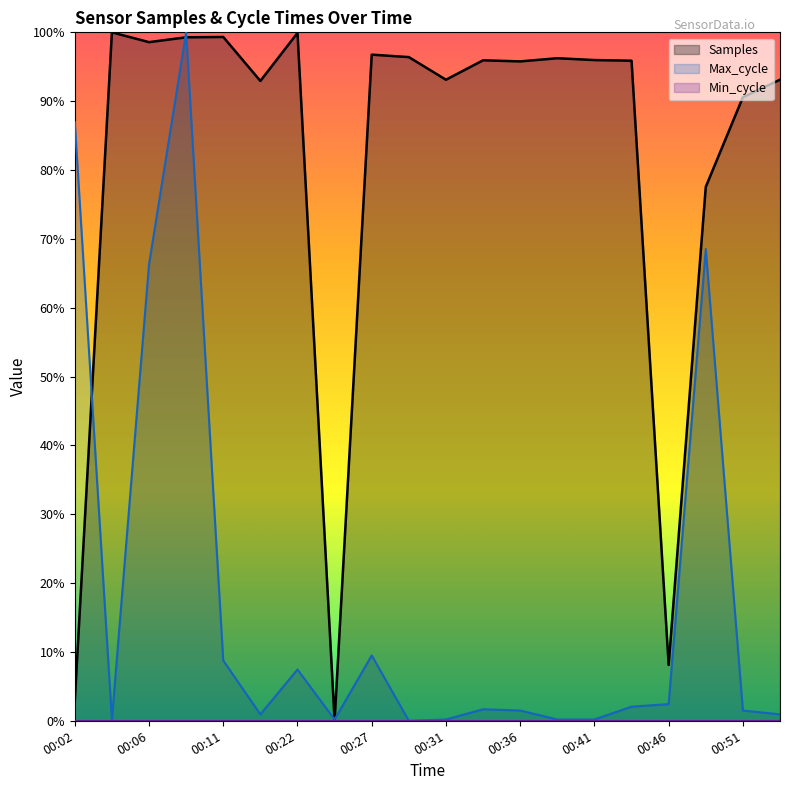

What is the highest value of the Max_cycle series?

100.0